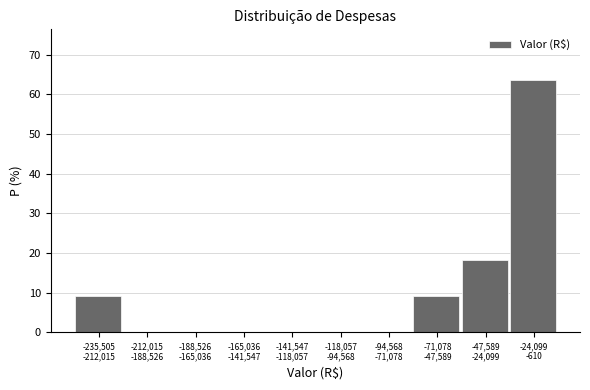

What is the sum of all values?

100.0